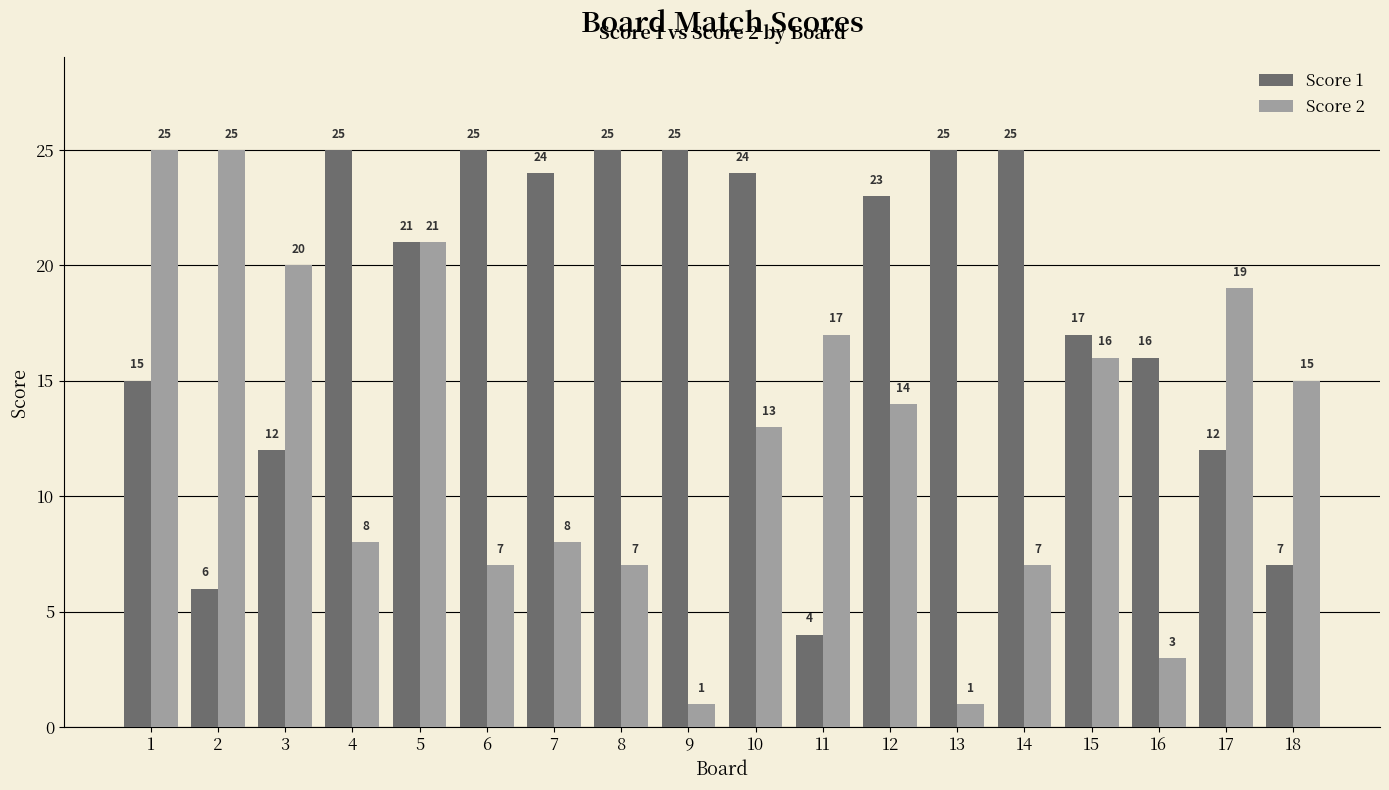

What is the approximate value of Score 2 at 12, to the nearest 10?

10